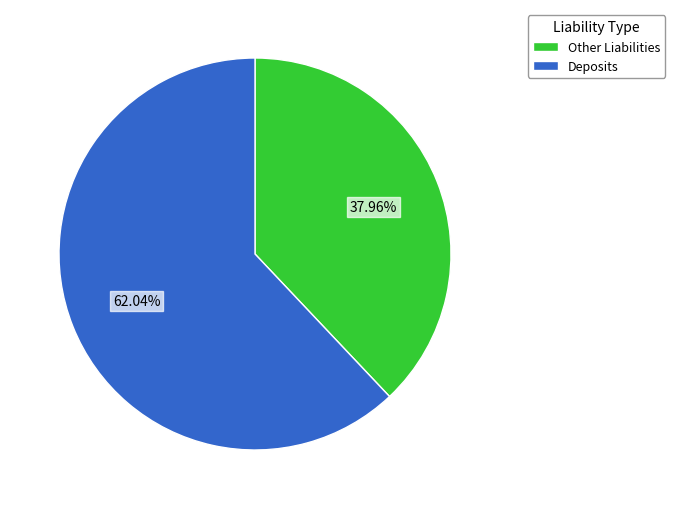

To the nearest percent, what is the difference between the largest and smallest slice percentages?

24%